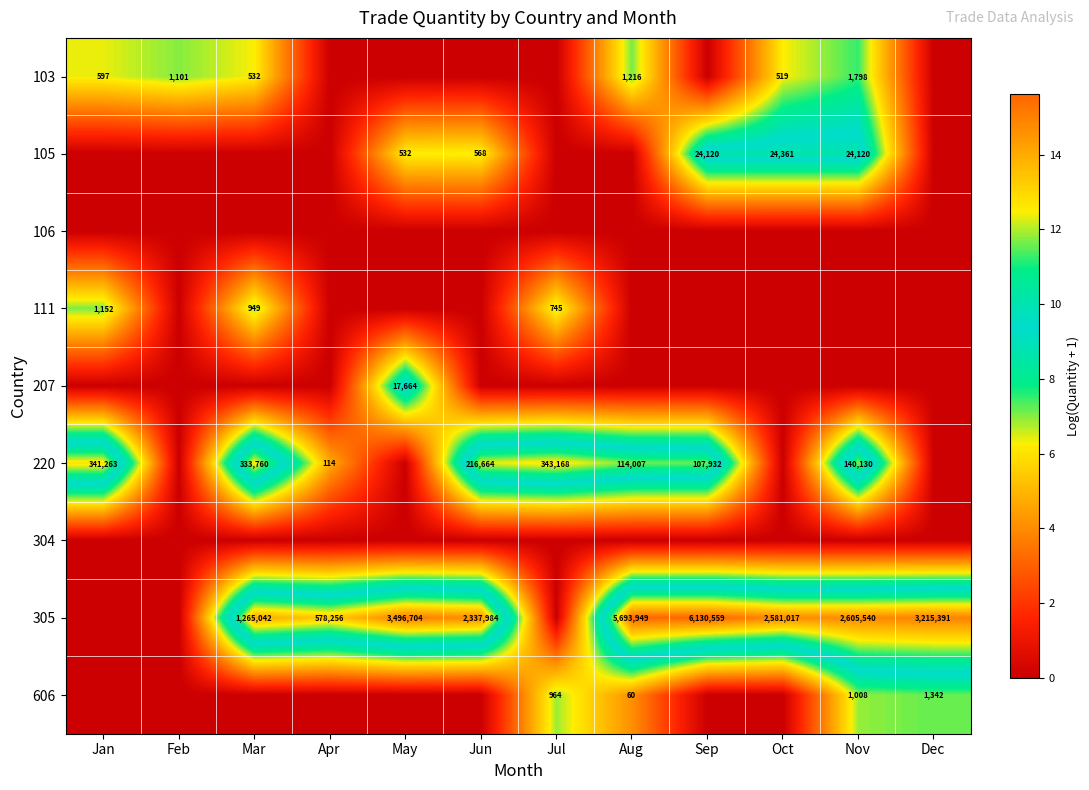

The 305 series shows 2370083 at May. True or false?

False